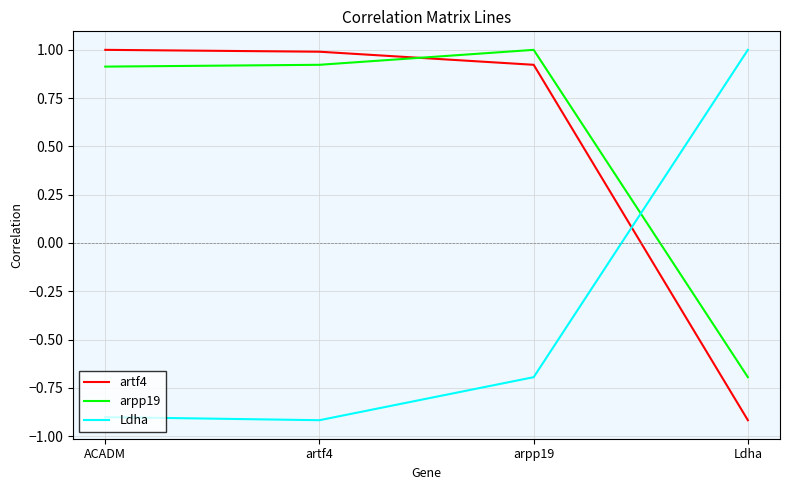

Where do artf4 and arpp19 first cross each other?

artf4 and arpp19